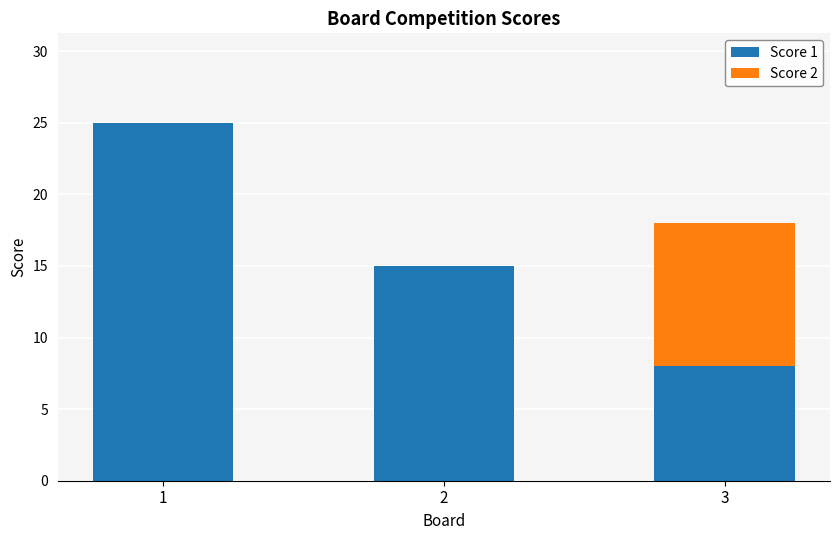

The value of Score 1 at 2 is 15. True or false?

True